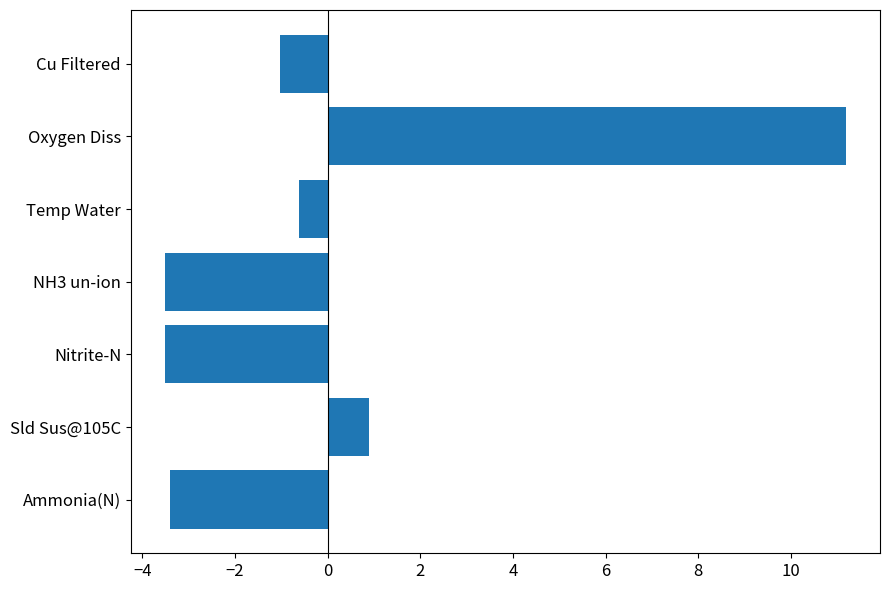

What is the difference between the second highest and second lowest values?

4.4